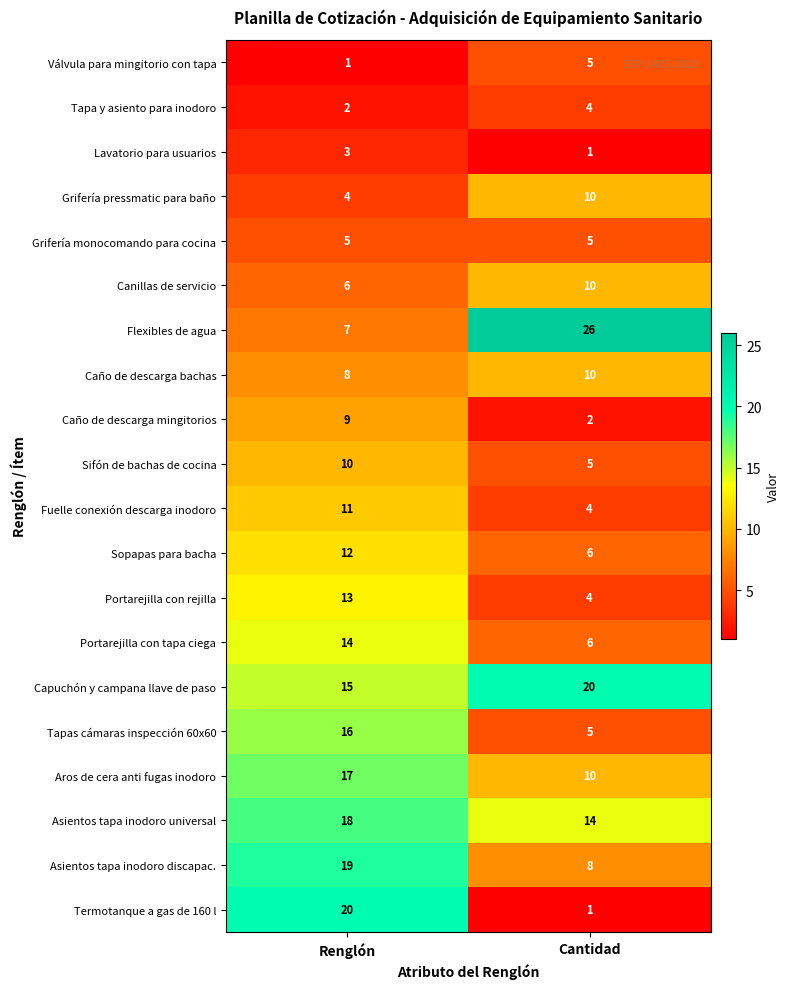

Is it true that Grifería monocomando para cocina equals 5 at Cantidad?

True